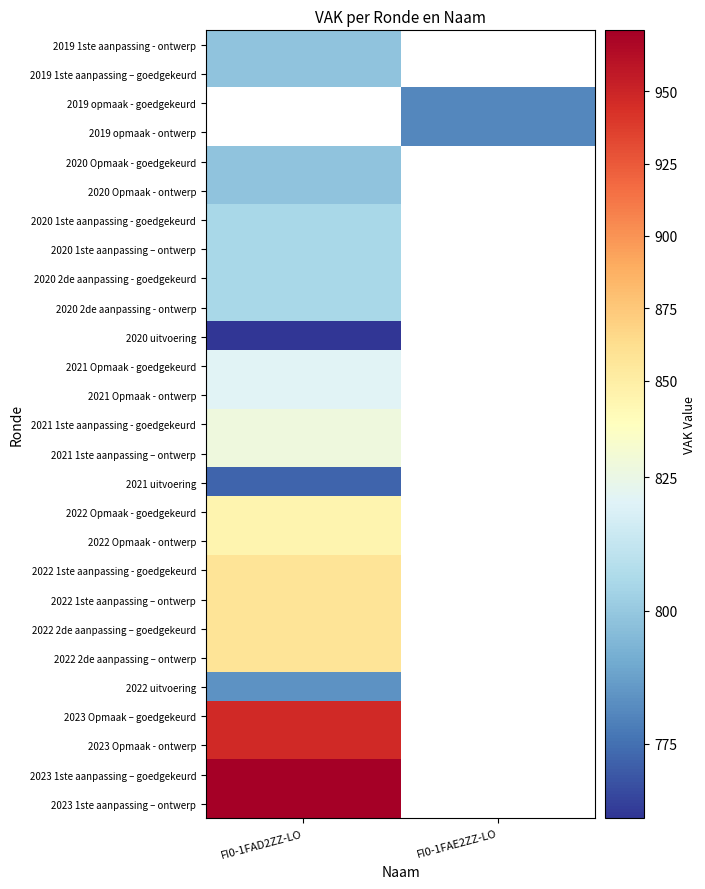

Which category has the lowest value across all series?

FI0-1FAD2ZZ-LO